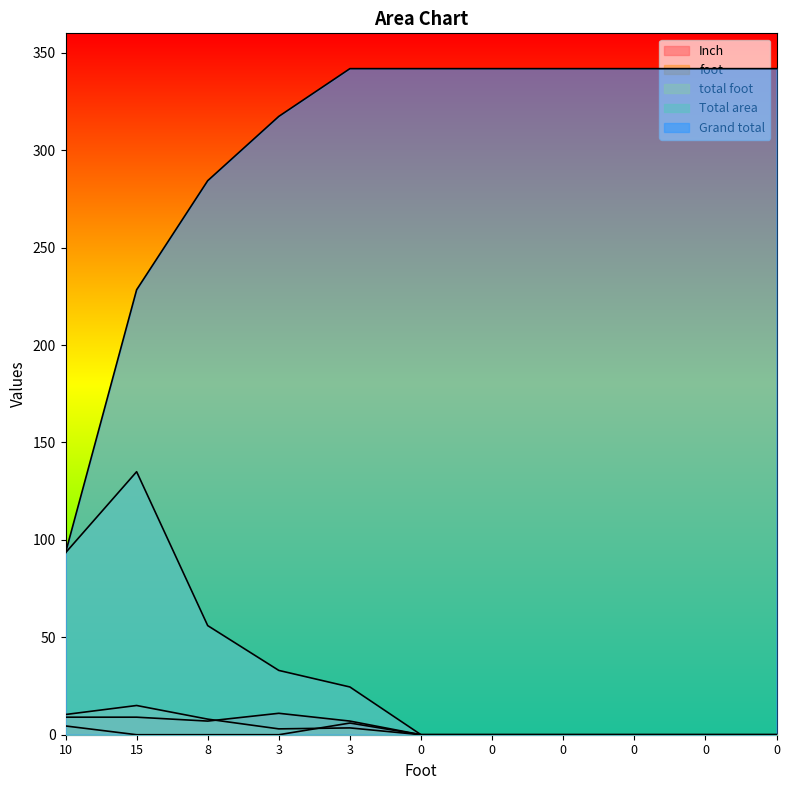

Reading left to right, extract all data points from this chart.

total foot: 10=10.4	15=15.0	8=8.0	3=3.0	3=3.5	0=0.0	0=0.0	0=0.0	0=0.0	0=0.0	0=0.0
Total area: 10=93.4	15=135.0	8=56.0	3=33.0	3=24.5	0=0.0	0=0.0	0=0.0	0=0.0	0=0.0	0=0.0
Grand total: 10=93.4	15=228.4	8=284.4	3=317.4	3=341.9	0=341.9	0=341.9	0=341.9	0=341.9	0=341.9	0=341.9
foot: 10=9.0	15=9.0	8=7.0	3=11.0	3=7.0	0=0.0	0=0.0	0=0.0	0=0.0	0=0.0	0=0.0
Inch: 10=4.5	15=0.0	8=0.0	3=0.0	3=6.0	0=0.0	0=0.0	0=0.0	0=0.0	0=0.0	0=0.0